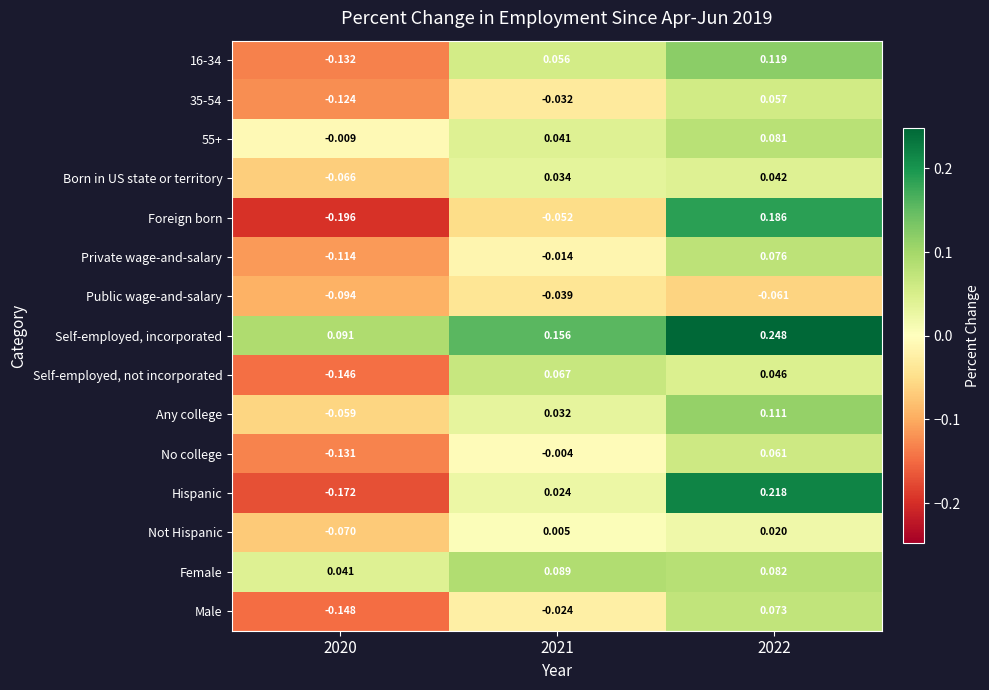

Between 2021 and 2022, which series saw the biggest shift?

Foreign born